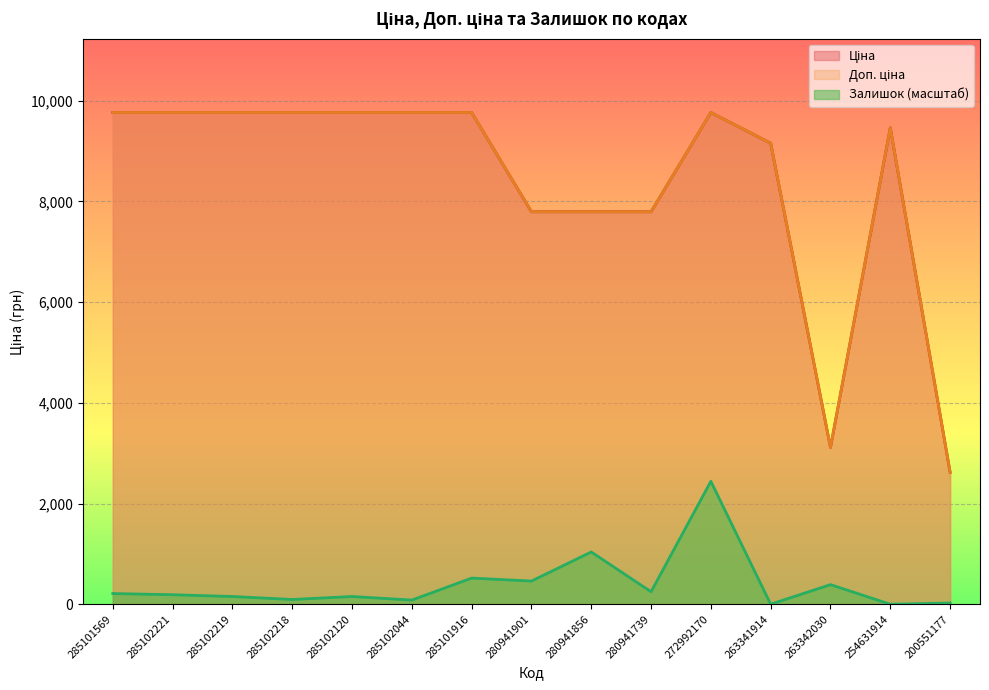

Does the chart display data point markers on the line(s)?

No